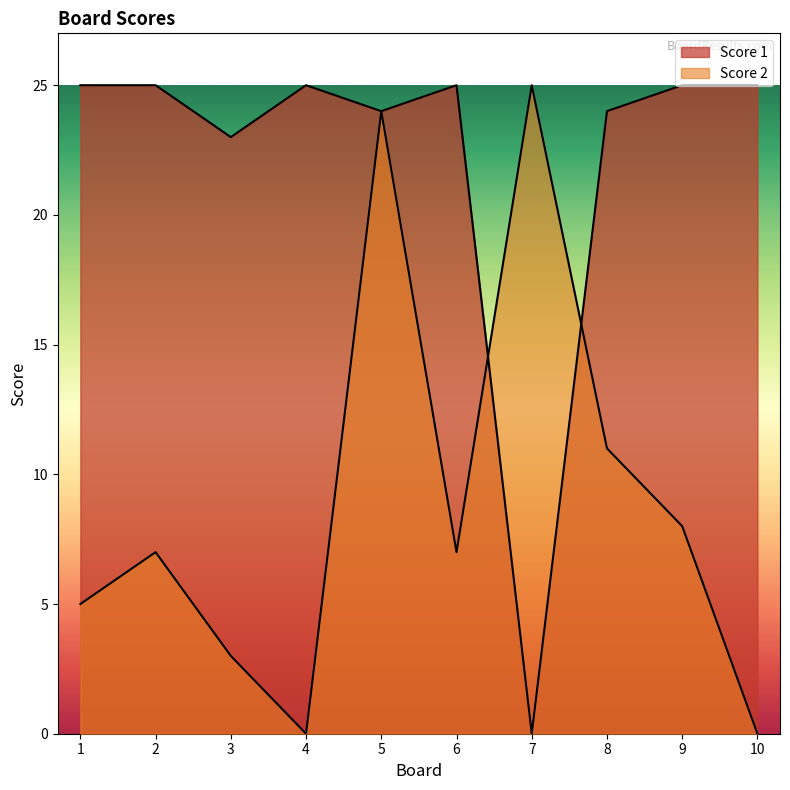

How many positive values does the Score 2 series have?

8